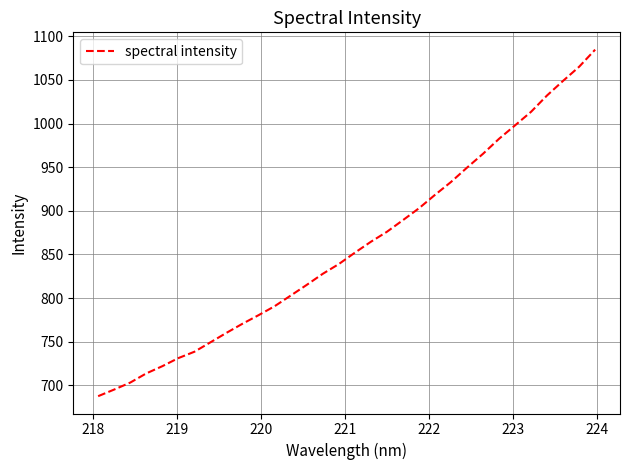

What is the difference between the second highest and second lowest values?

370.1